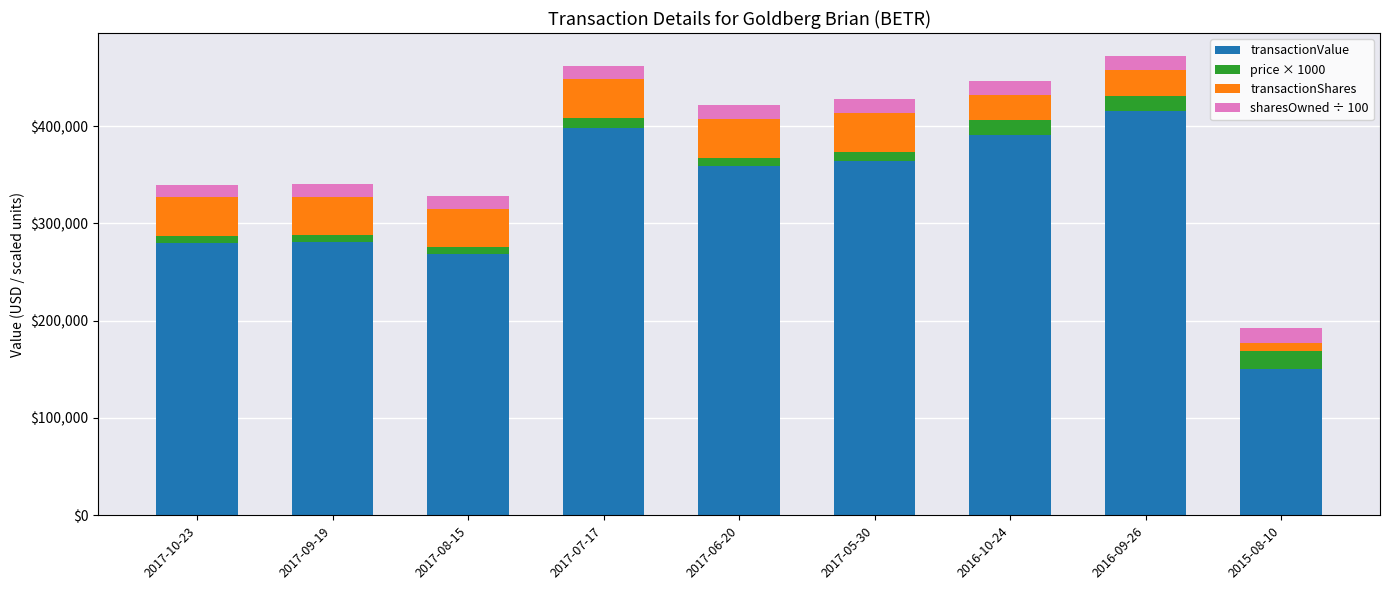

What is the total value across all series at 2016-10-24?

446425.4